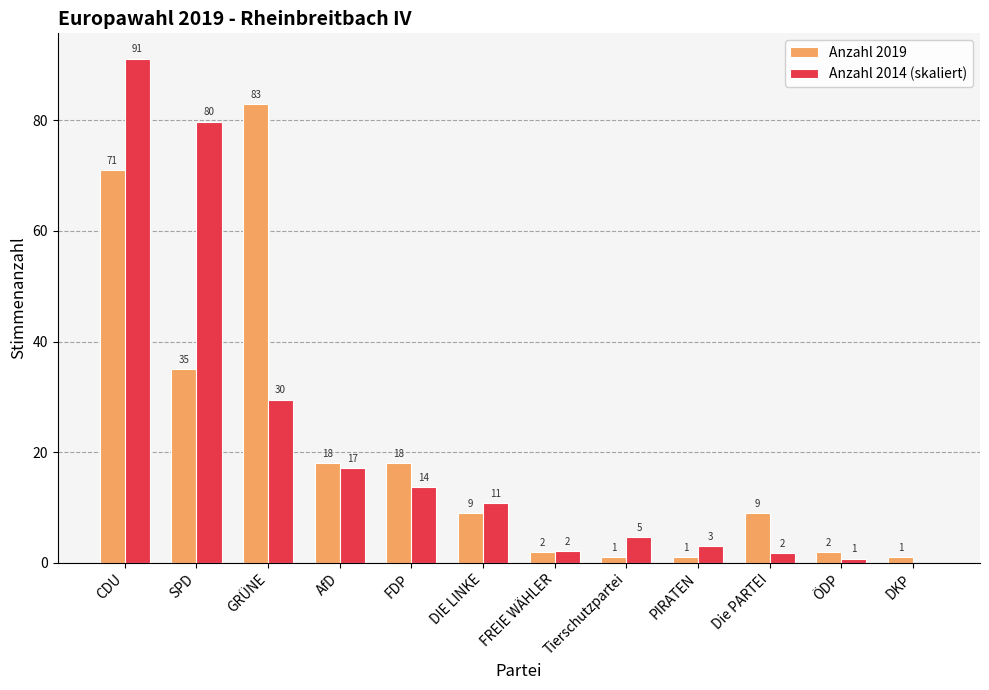

The Anzahl 2014 (skaliert) series shows 0.0 at DKP. True or false?

True